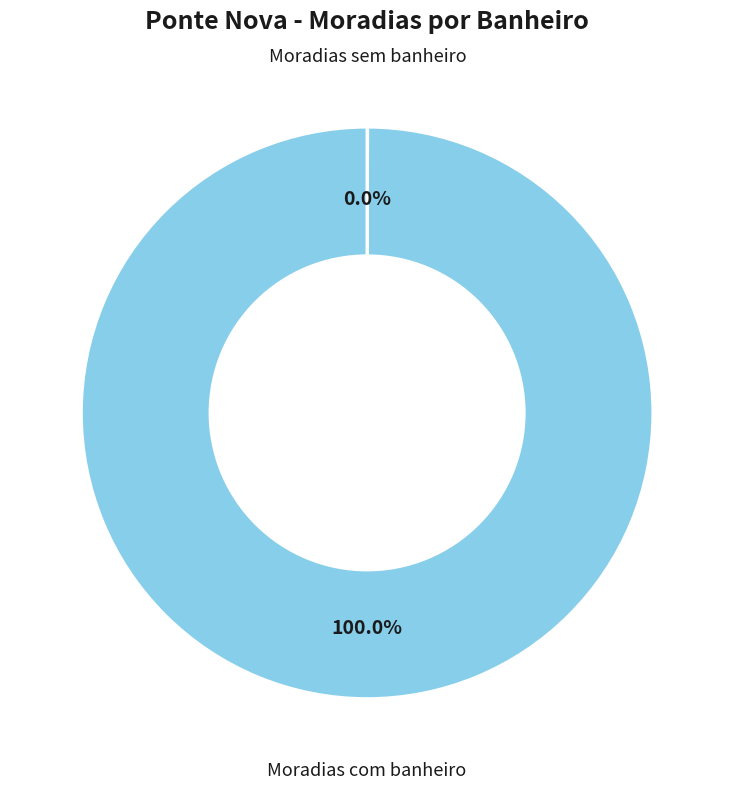

Does any single category account for the majority?

Yes